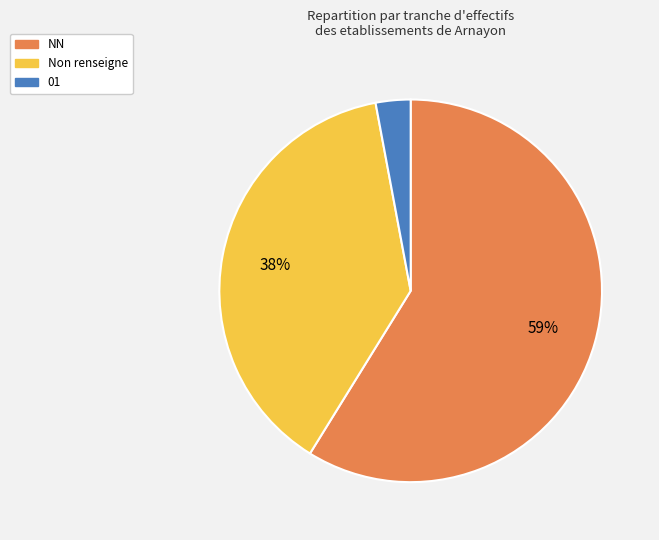

Does any single category account for the majority?

Yes